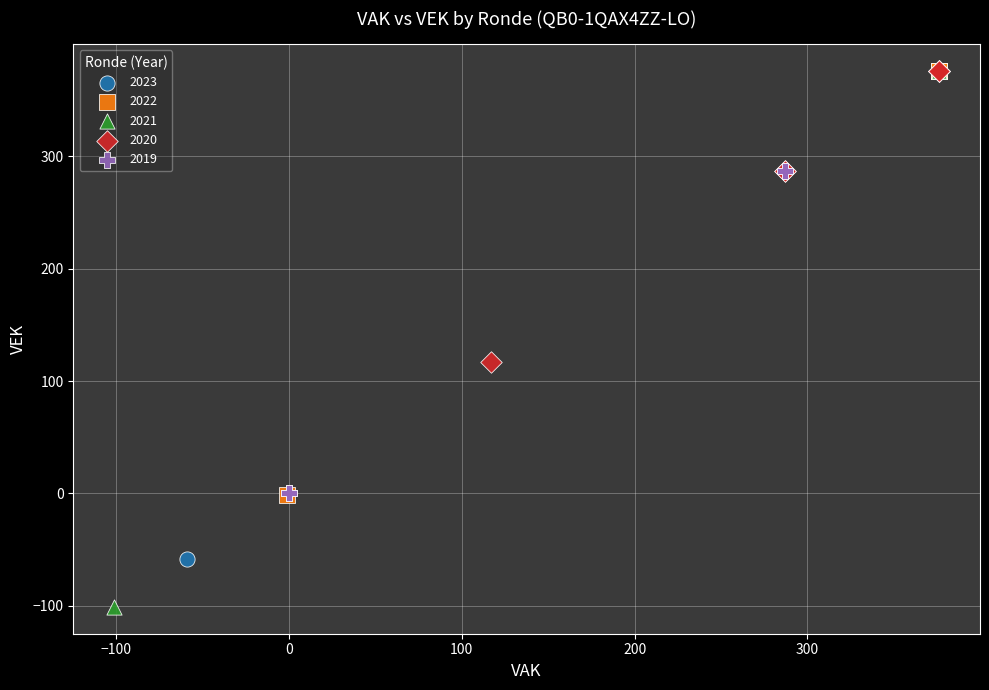

Which series contains the lowest Y value?

2021